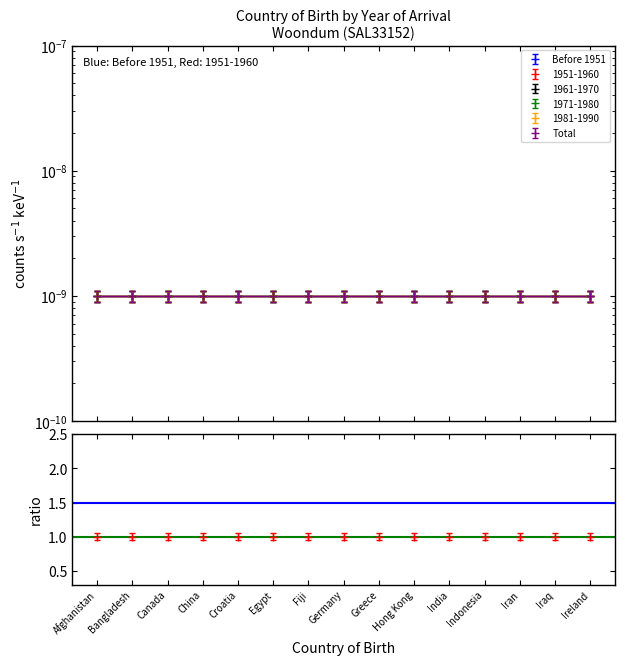

Reading right to left, extract all data points from this chart.

ratio=1: Bangladesh=1.0	Afghanistan=1.0
Before 1951 ratio: Bangladesh=1.5	Afghanistan=1.5